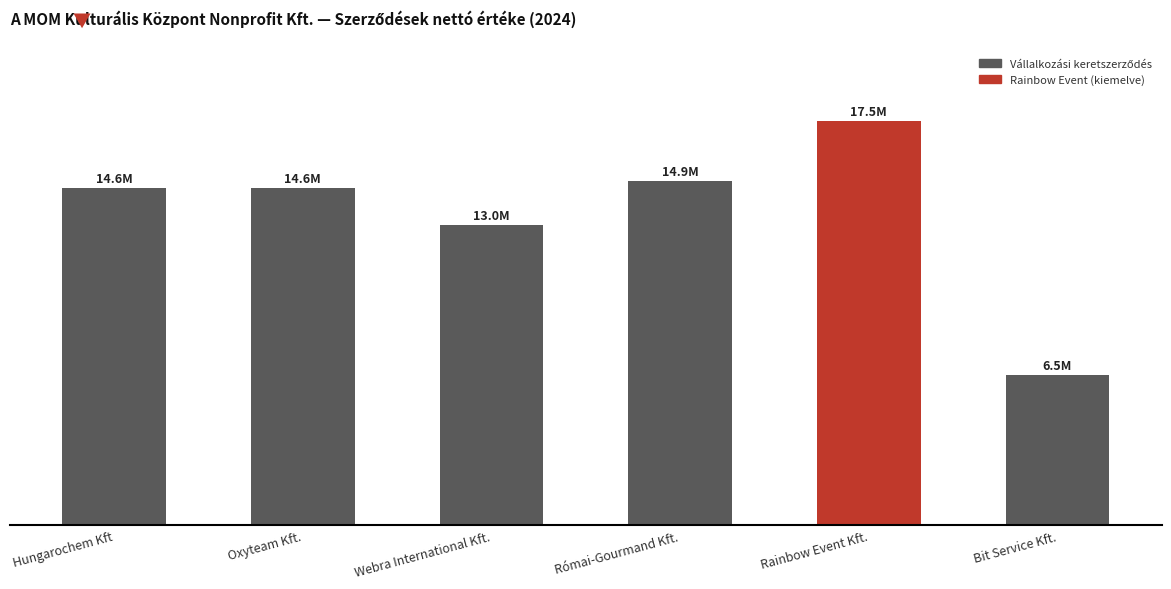

Where does the data first go above 14600000?

Római-Gourmand Kft.